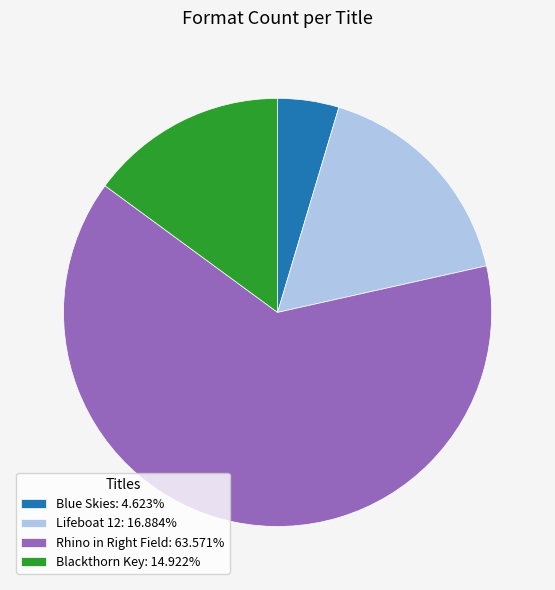

How many slices are in this pie chart?

4